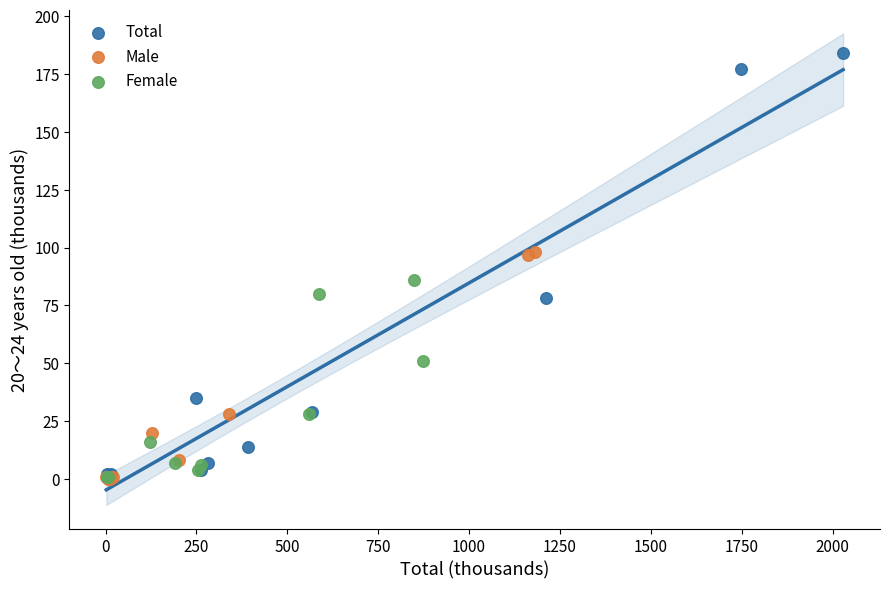

Which series contains the highest Y value?

Total